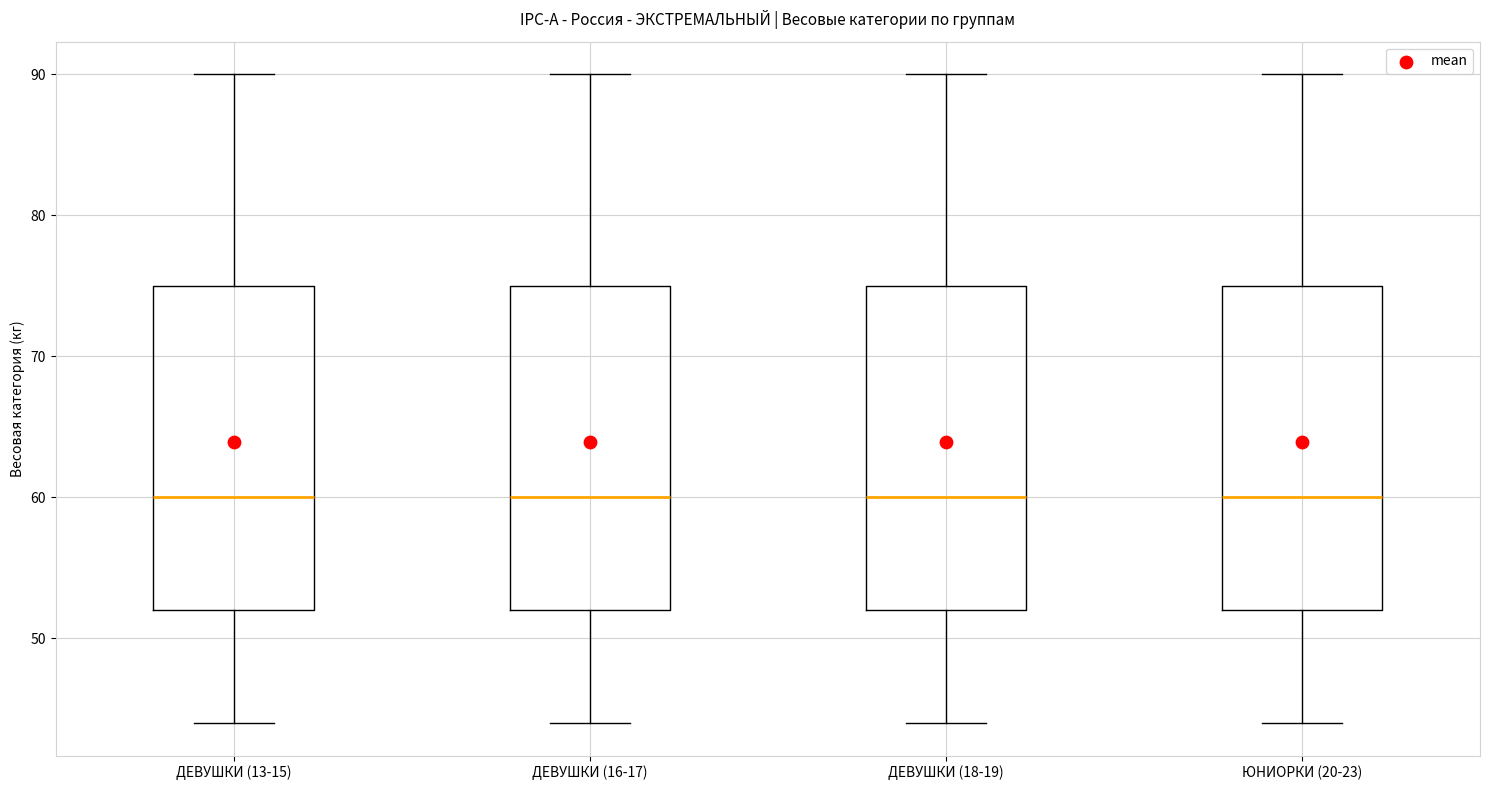

Reading left to right, transcribe this box plot: for each box, give where its median line is, the range the box spans, and where its two whiskers end, as read against the y-axis. The values are not printed on the chart, so give them approximately, as read against the axis.

ДЕВУШКИ (13-15): median 60, box 52 to 75, whiskers 44 to 90
ДЕВУШКИ (16-17): median 60, box 52 to 75, whiskers 44 to 90
ДЕВУШКИ (18-19): median 60, box 52 to 75, whiskers 44 to 90
ЮНИОРКИ (20-23): median 60, box 52 to 75, whiskers 44 to 90